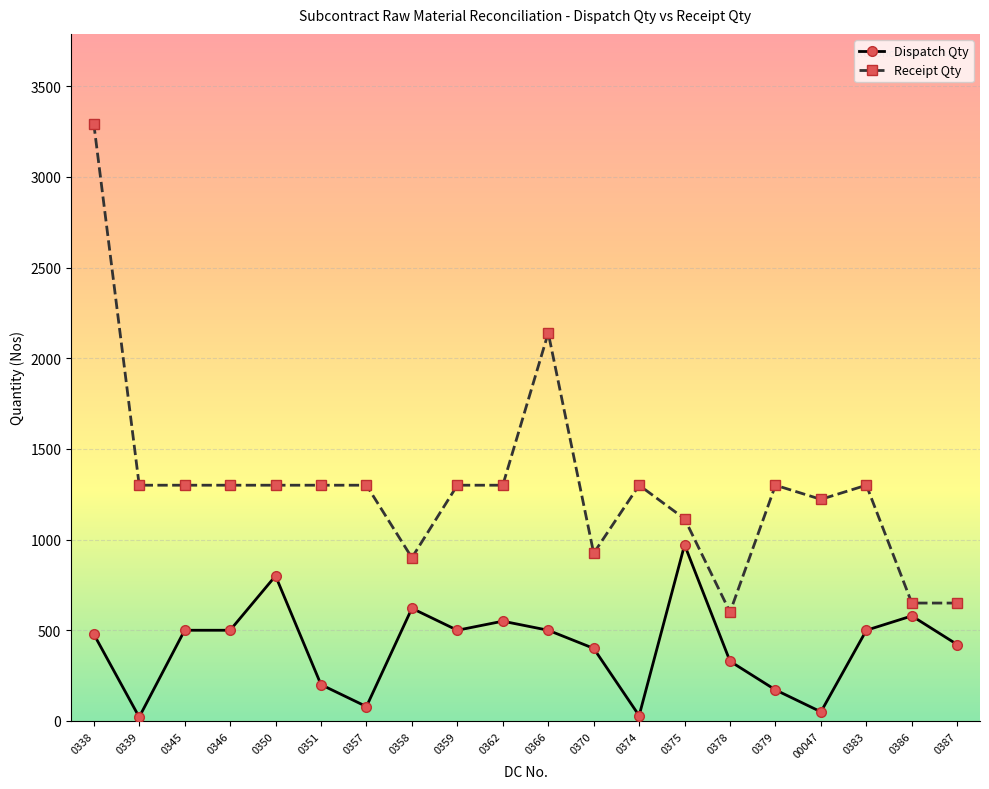

Which category has the highest value across all series?

0338